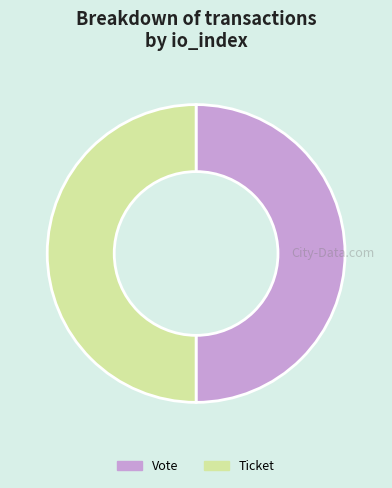

True or false: Ticket accounts for 35% of the total.

False